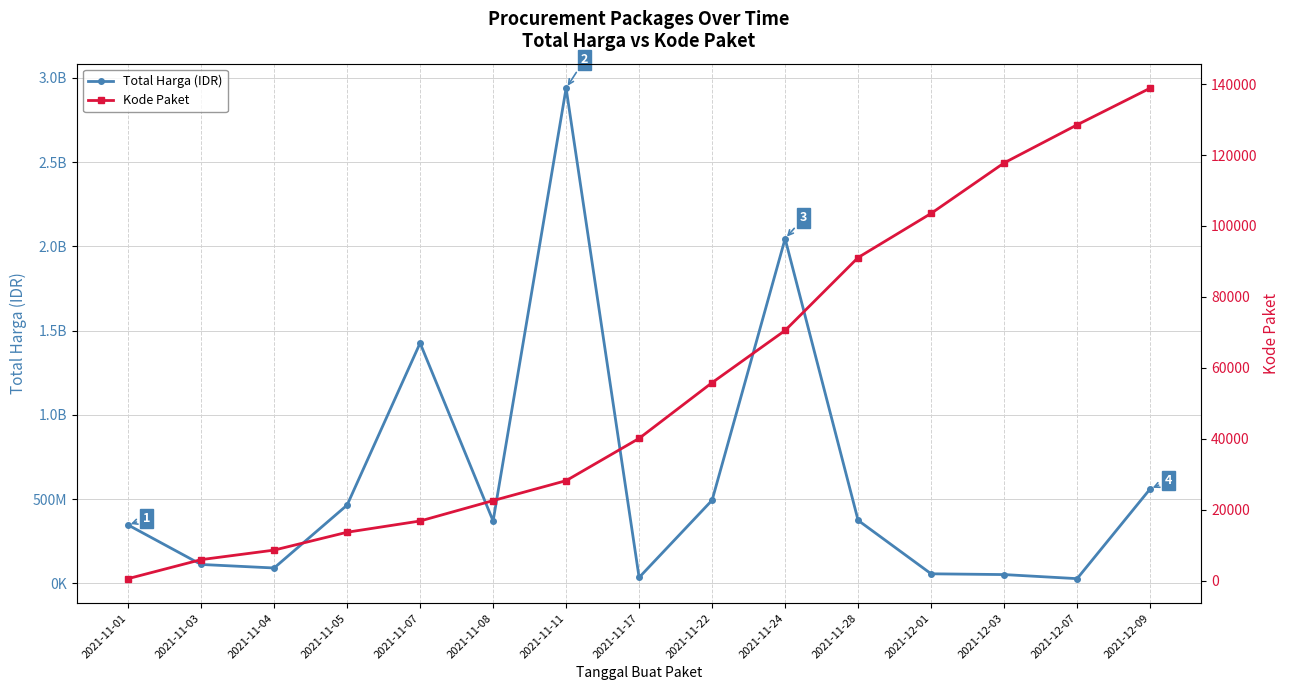

What is the lowest value of the Kode Paket series?

569